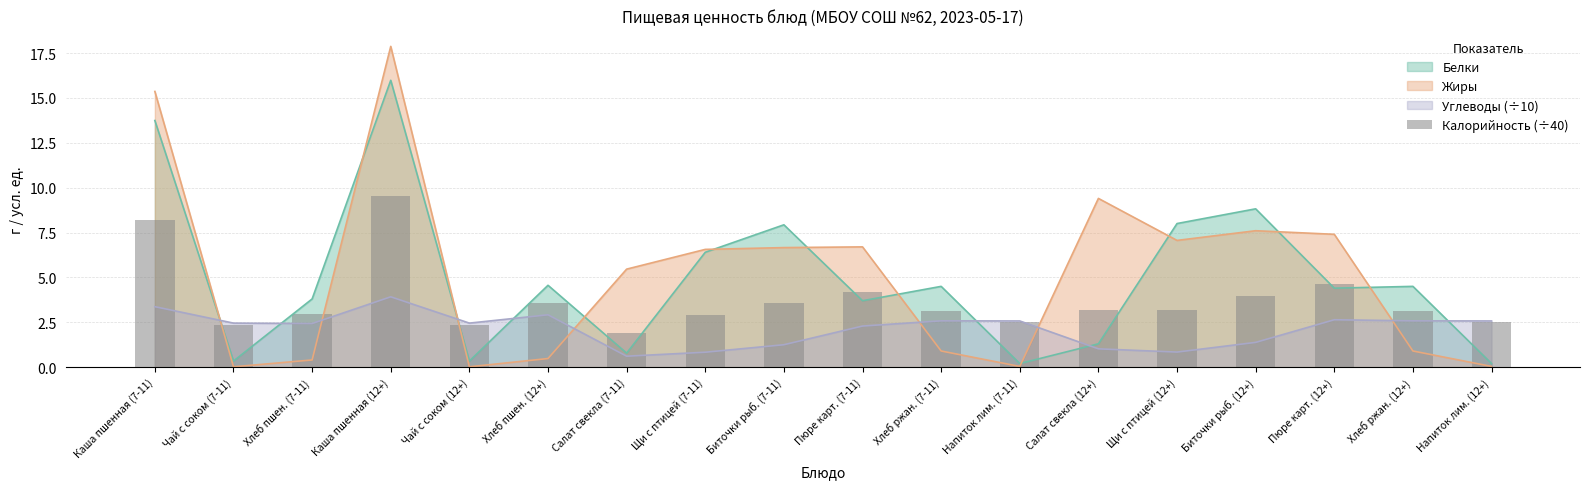

Between Каша пшенная (12+) and Напиток лим. (7-11), which is larger?

Каша пшенная (12+)